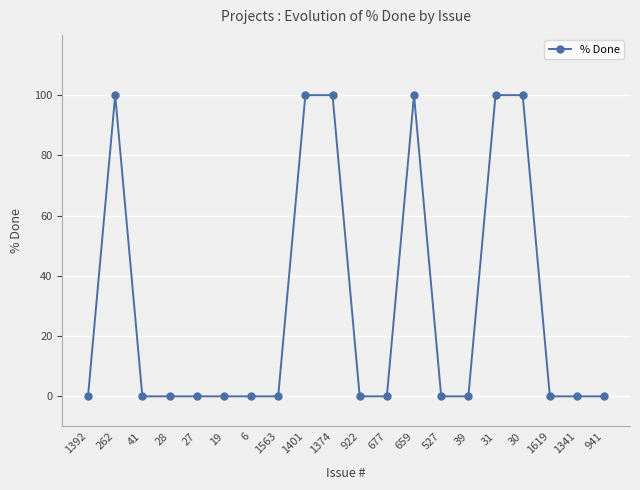

What is the greatest value displayed?

100